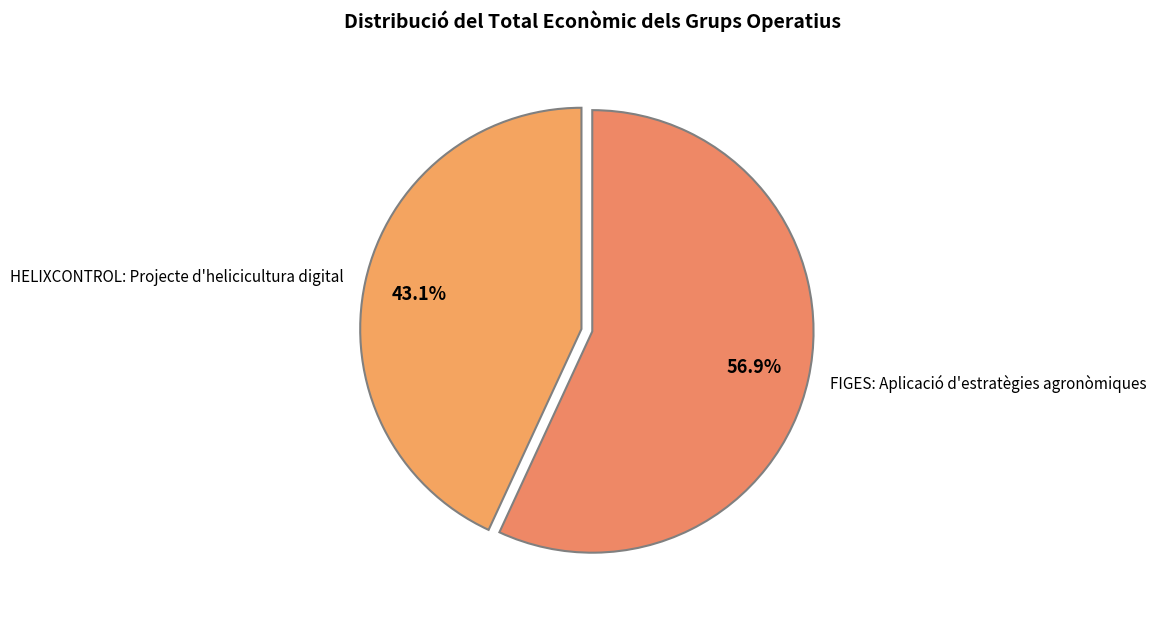

Which slice is the smallest?

HELIXCONTROL: Projecte d'helicicultura digital